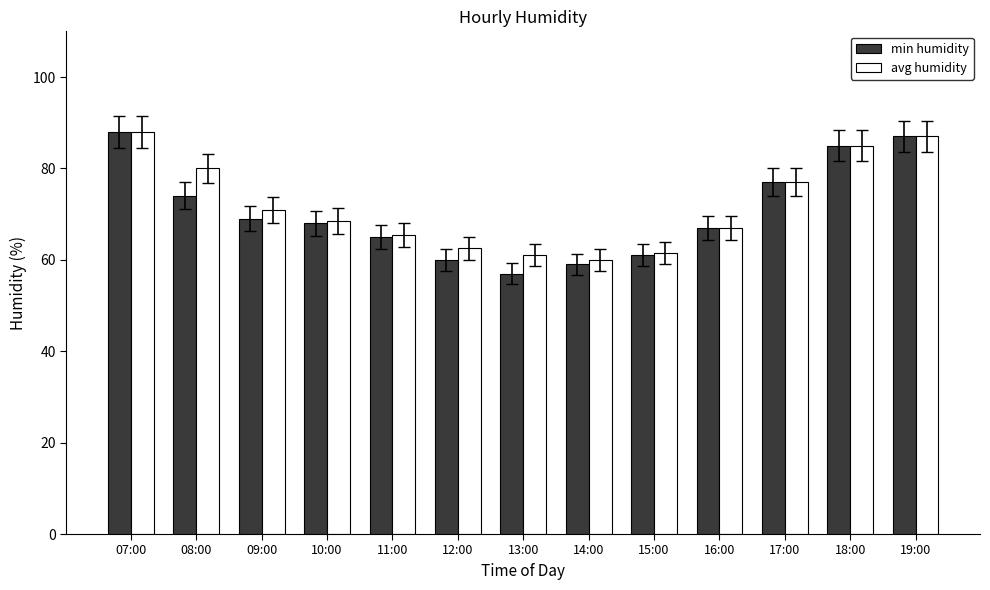

At 08:00, list the series in order from smallest to largest.

min humidity, avg humidity